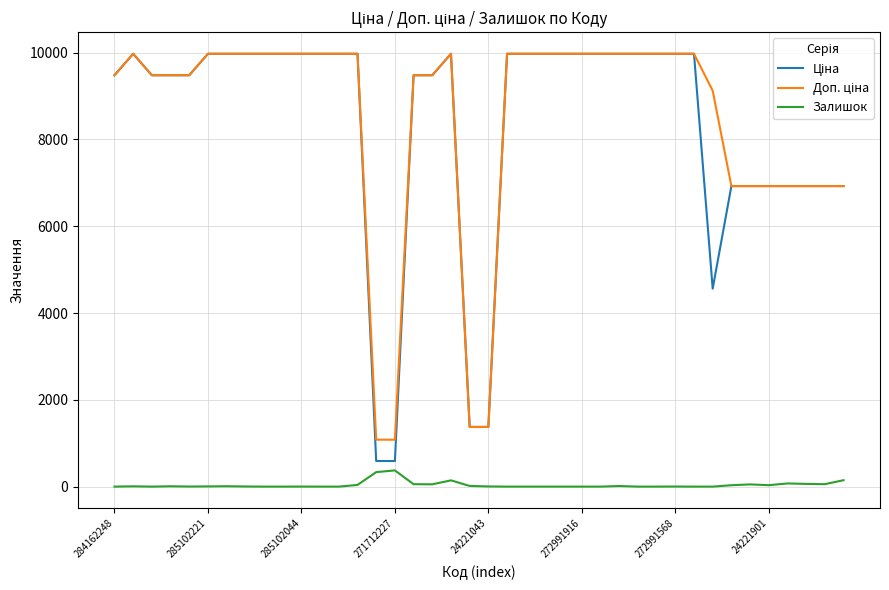

What is the greatest value displayed?

9975.0